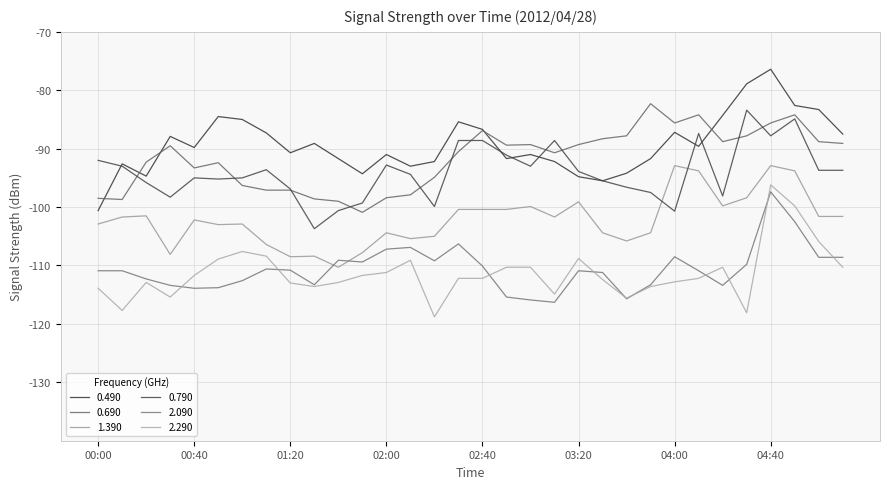

Reading left to right, list all the values displayed in this chart.

0.490: -100.6	-92.6	-94.7	-87.9	-89.8	-84.5	-85.0	-87.3	-90.7	-89.1	-91.7	-94.3	-91.0	-93.0	-92.2	-85.4	-86.7	-91.7	-91.0	-92.2	-94.8	-95.5	-94.2	-91.7	-87.2	-89.6	-84.3	-78.9	-76.4	-82.6	-83.3	-87.5
0.690: -98.5	-98.7	-92.3	-89.5	-93.3	-92.4	-96.3	-97.1	-97.1	-98.6	-99.0	-100.9	-98.4	-97.9	-94.9	-90.5	-86.9	-89.4	-89.3	-90.7	-89.3	-88.3	-87.8	-82.3	-85.6	-84.2	-88.8	-87.8	-85.6	-84.2	-88.8	-89.1
1.390: -102.9	-101.7	-101.5	-108.1	-102.2	-103.0	-102.9	-106.4	-108.5	-108.4	-110.3	-107.8	-104.4	-105.4	-105.0	-100.4	-100.4	-100.4	-99.9	-101.7	-99.1	-104.4	-105.8	-104.4	-92.9	-93.8	-99.8	-98.4	-92.9	-93.8	-101.6	-101.6
0.790: -92.0	-93.0	-95.8	-98.3	-95.0	-95.2	-95.0	-93.6	-96.9	-103.7	-100.6	-99.3	-92.8	-94.4	-99.9	-88.6	-88.6	-91.1	-93.0	-88.6	-93.9	-95.5	-96.6	-97.5	-100.7	-87.4	-98.1	-83.4	-87.8	-84.9	-93.7	-93.7
2.090: -110.9	-110.9	-112.3	-113.4	-113.9	-113.8	-112.6	-110.6	-110.8	-113.3	-109.1	-109.4	-107.2	-106.9	-109.2	-106.3	-110.1	-115.4	-115.9	-116.3	-110.9	-111.2	-115.7	-113.3	-108.5	-110.9	-113.4	-109.8	-97.4	-102.5	-108.6	-108.6
2.290: -113.9	-117.7	-112.9	-115.4	-111.7	-108.9	-107.6	-108.4	-113.0	-113.6	-112.9	-111.7	-111.2	-109.1	-118.8	-112.2	-112.2	-110.3	-110.3	-114.9	-108.8	-112.4	-115.6	-113.6	-112.8	-112.2	-110.3	-118.1	-96.2	-99.8	-105.9	-110.3